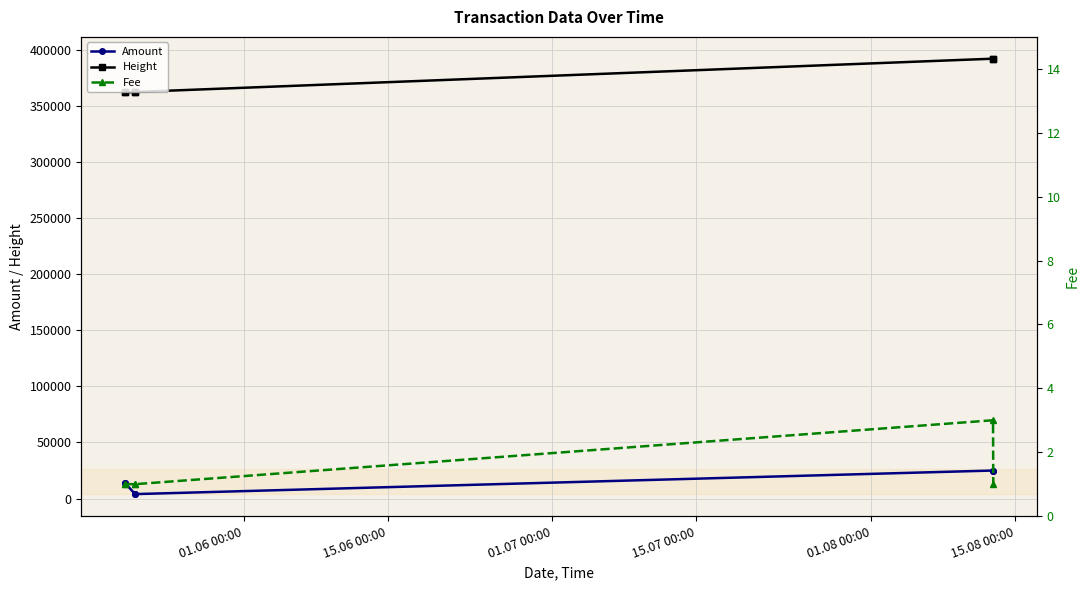

Does the chart display data point markers on the line(s)?

Yes